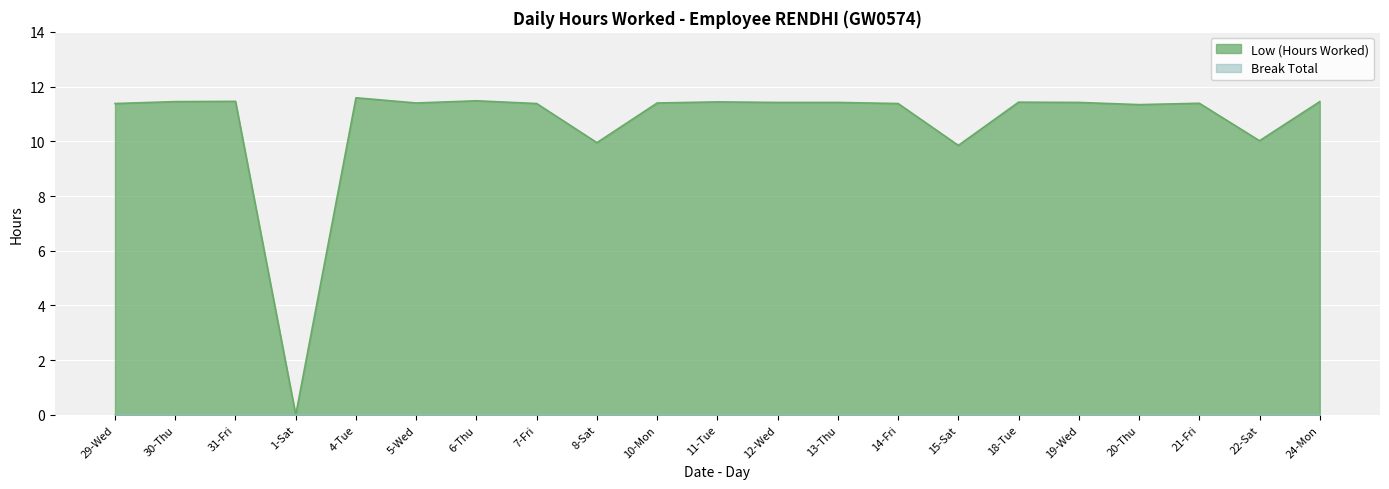

How many points are higher than both their immediate neighbors (excluding endpoints)?

6